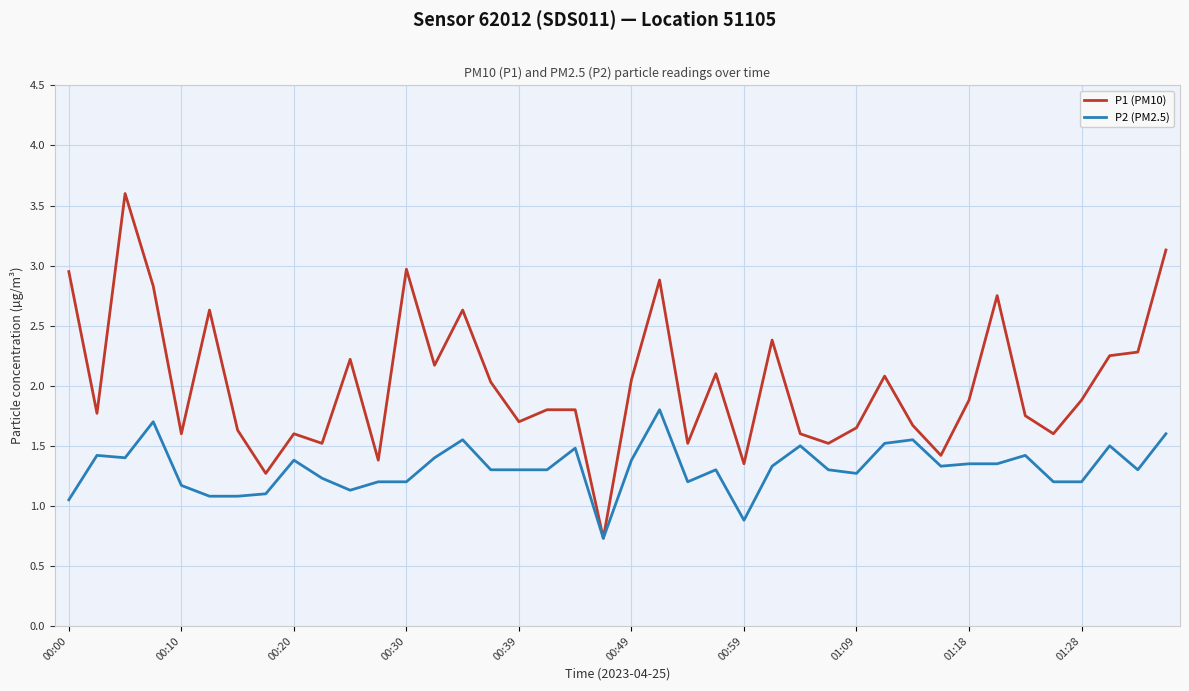

Rank the series by their average value, from lowest to highest.

P2 (PM2.5), P1 (PM10)